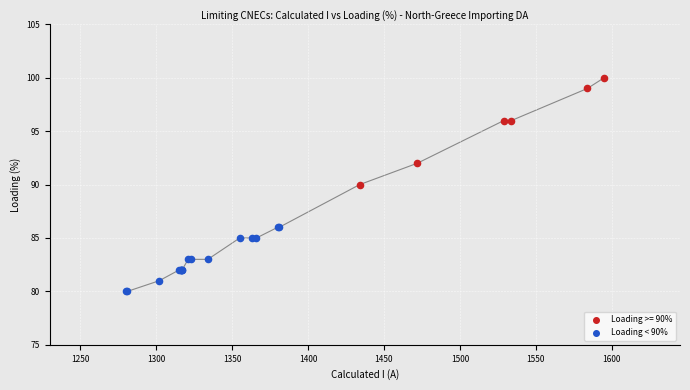

Which series reaches the minimum Y coordinate?

Loading < 90%